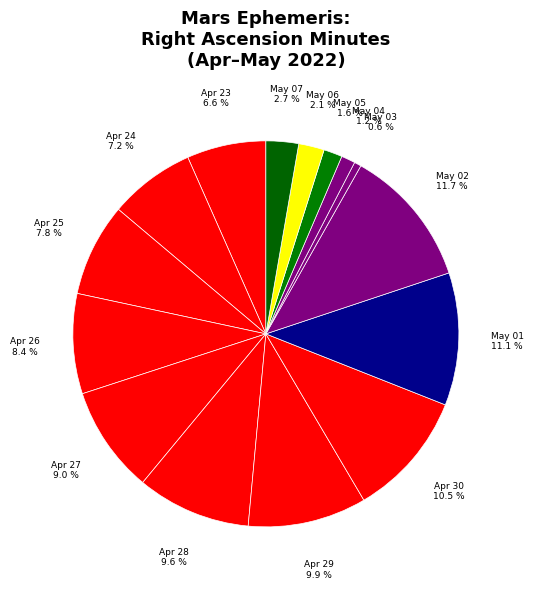

Approximately how many times larger is the value at Apr 23 compared to May 06?

3.1